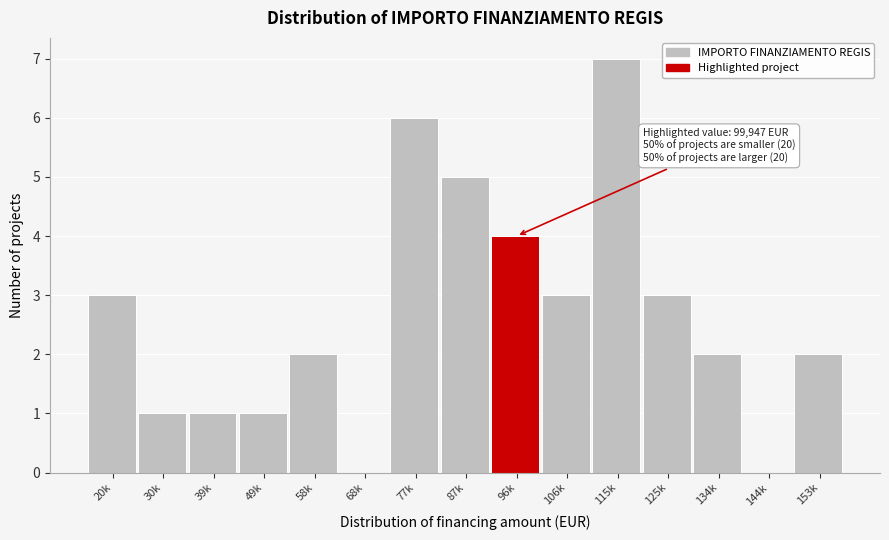

Reading left to right, list all the values displayed in this chart.

20k=3	30k=1	39k=1	49k=1	58k=2	68k=0	77k=6	87k=5	96k=4	106k=3	115k=7	125k=3	134k=2	144k=0	153k=2